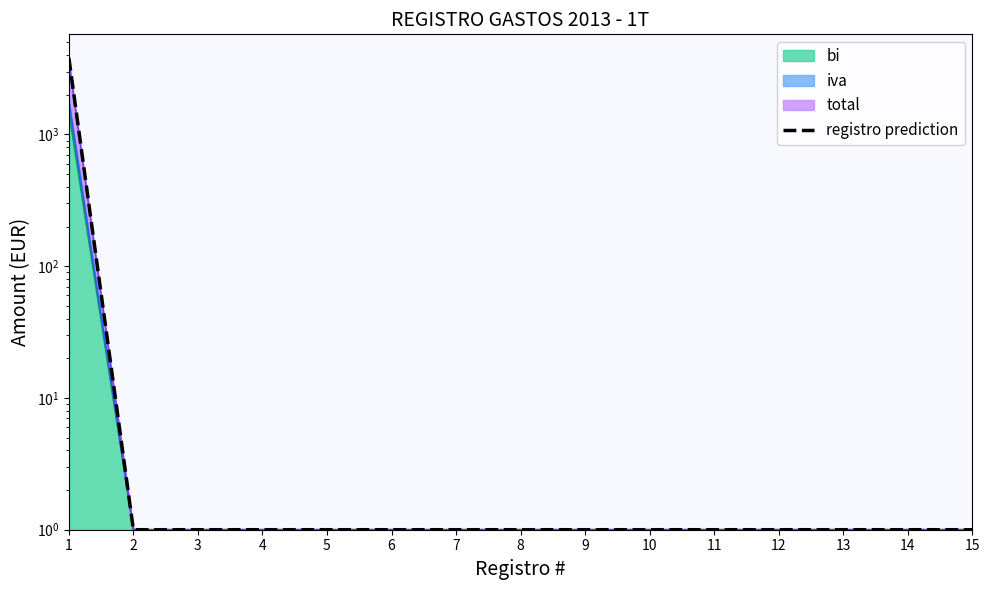

What is the approximate value at 8?

1.0